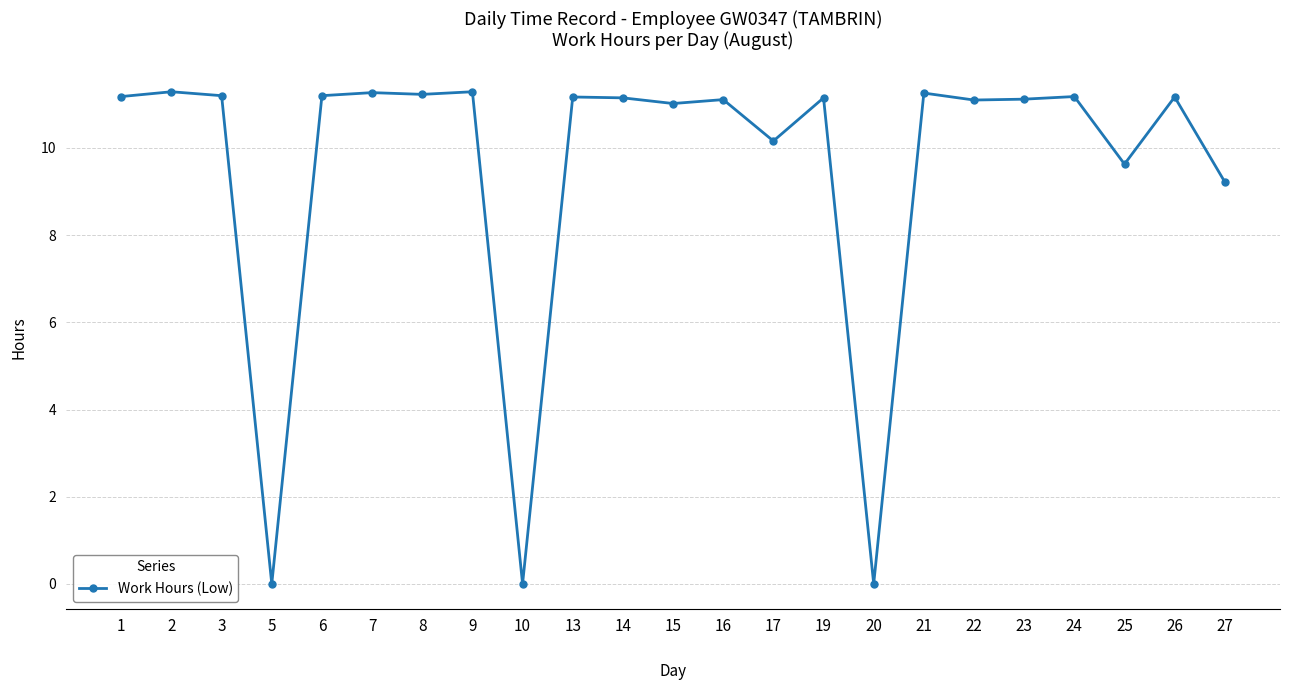

What is the value of the 14th point from the left?

10.2